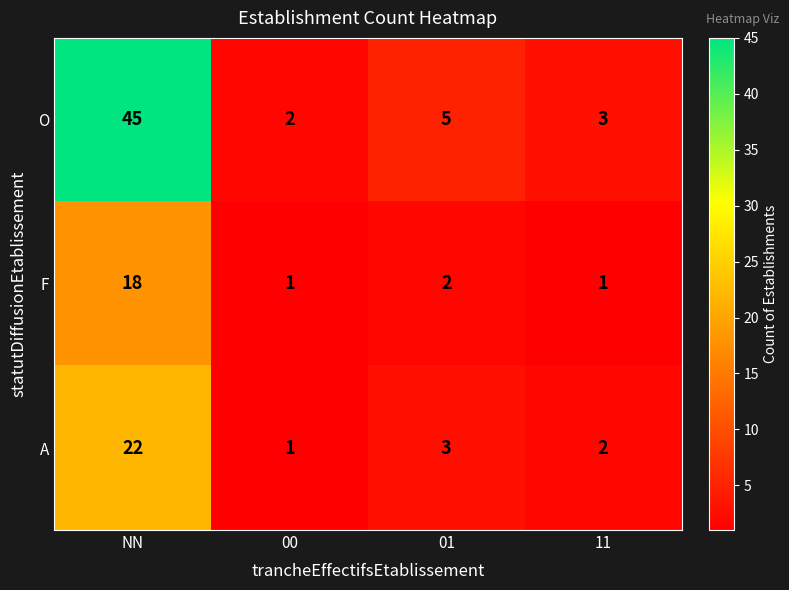

Reading left to right, what are all the values shown in this chart?

O: 45	2	5	3
F: 18	1	2	1
A: 22	1	3	2